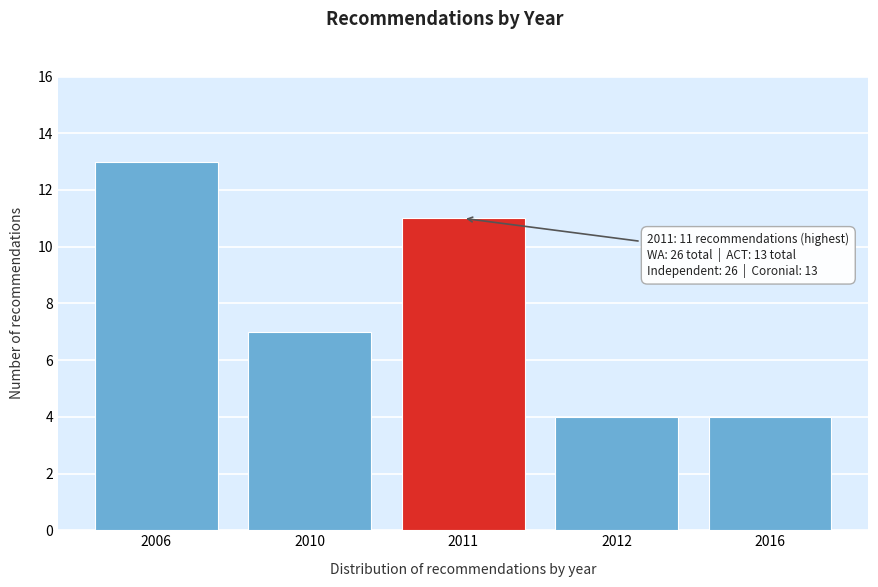

Reading left to right, what are all the values shown in this chart?

13	7	11	4	4